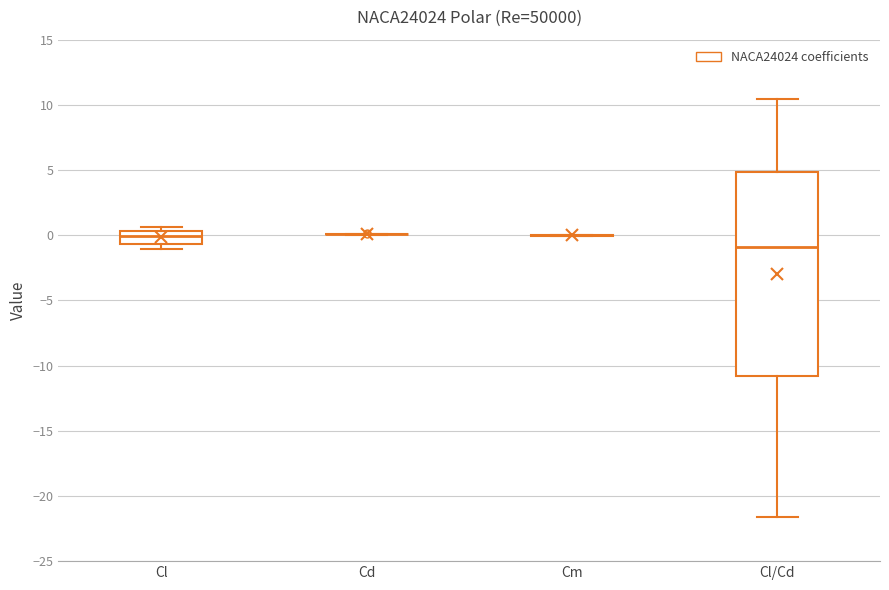

Reading left to right, read every box against the y-axis: the position of its median line, the range the box covers, and the ends of its whiskers. The values are not printed on the chart, so give them approximately, as read against the axis.

Cl: median 0.0, box -0.5 to 0.5, whiskers -1.0 to 0.5 (just above the box's upper edge)
Cd: box collapsed to a line at 0.0, whiskers 0.0 to 0.0
Cm: box collapsed to a line at 0.0, whiskers 0.0 to 0.0
Cl/Cd: median -1.0, box -11.0 to 5.0, whiskers -21.5 to 10.5